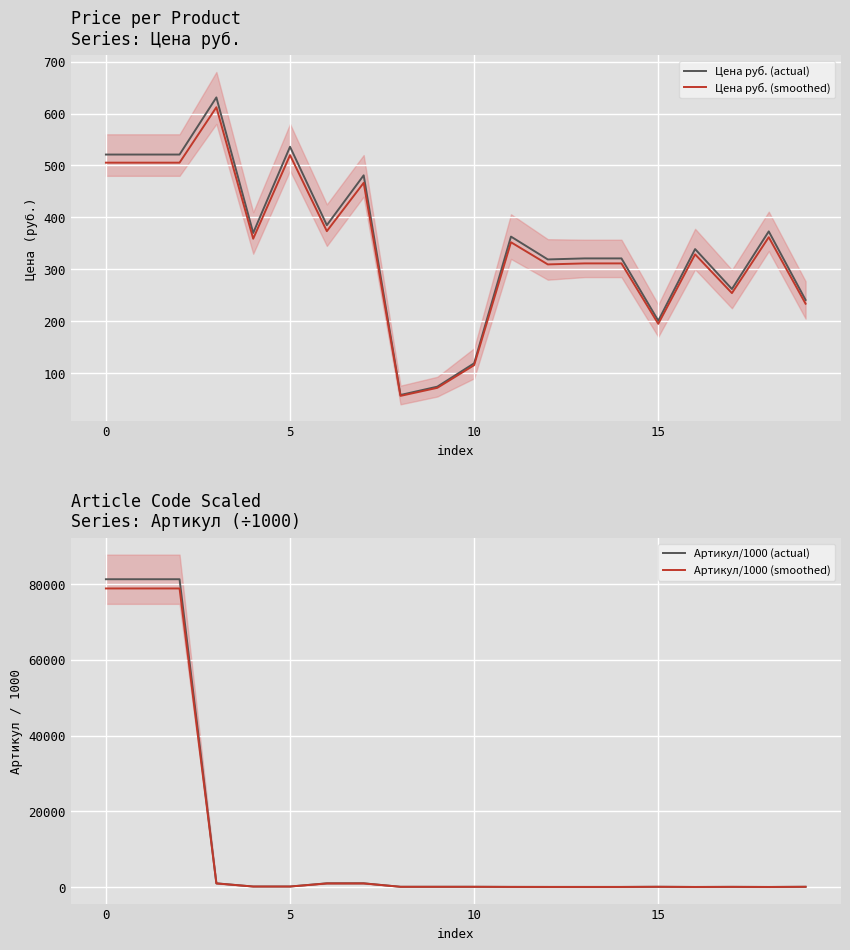

What are all the series names shown in the legend?

Цена руб. (actual), Цена руб. (smoothed), Артикул/1000 (actual), Артикул/1000 (smoothed)